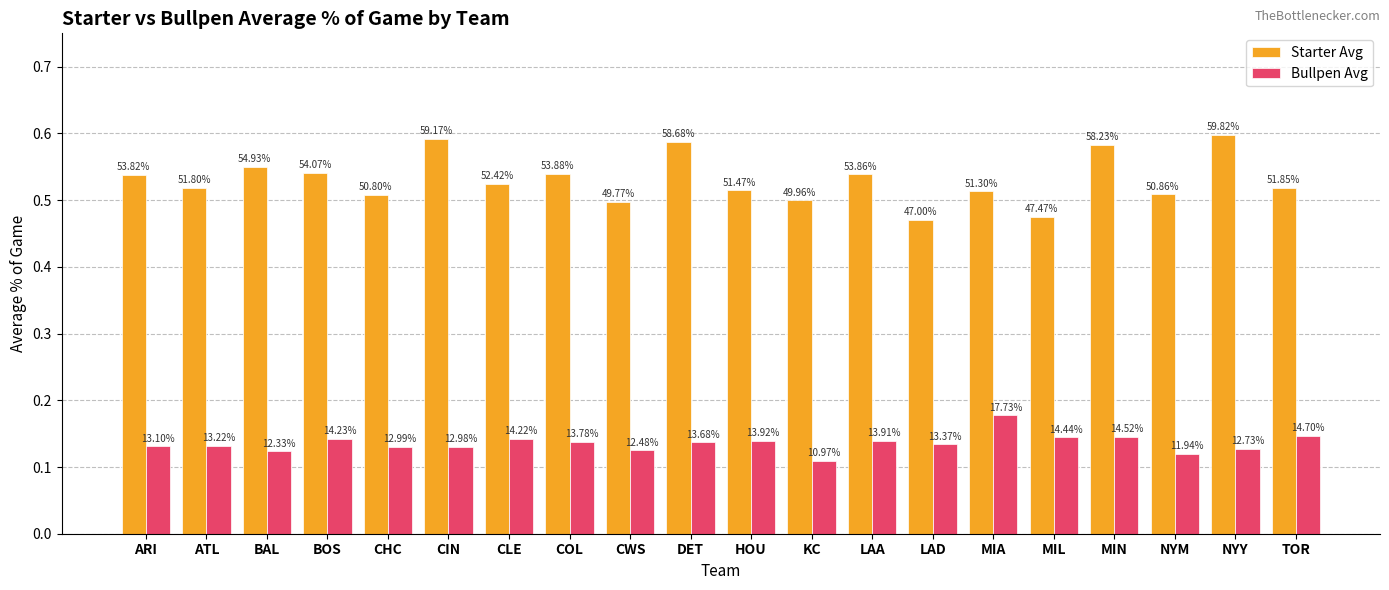

What is the lowest value of the Starter Avg series?

0.5